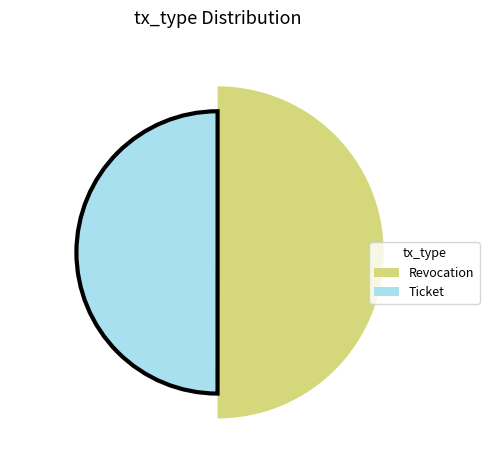

Which slice is the largest?

Revocation